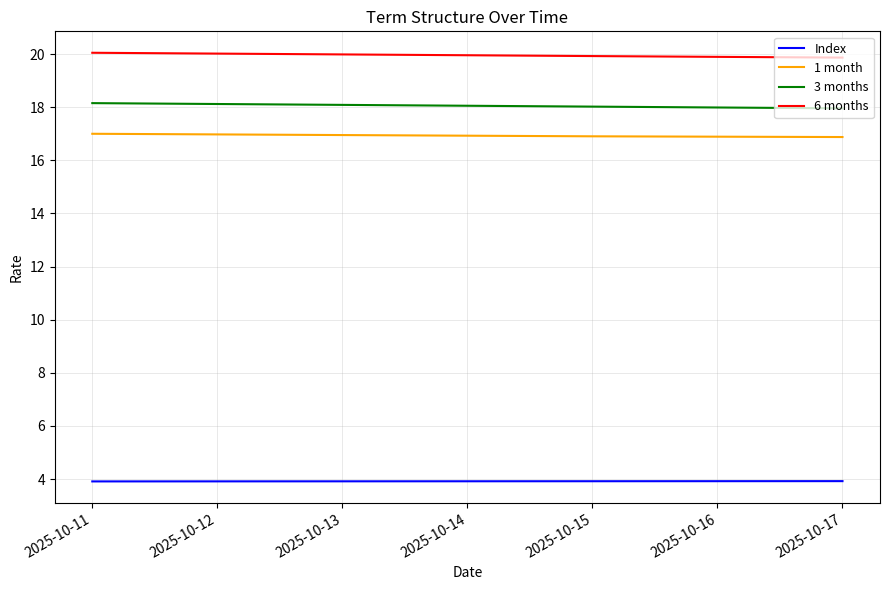

How many lines are shown in the chart?

4